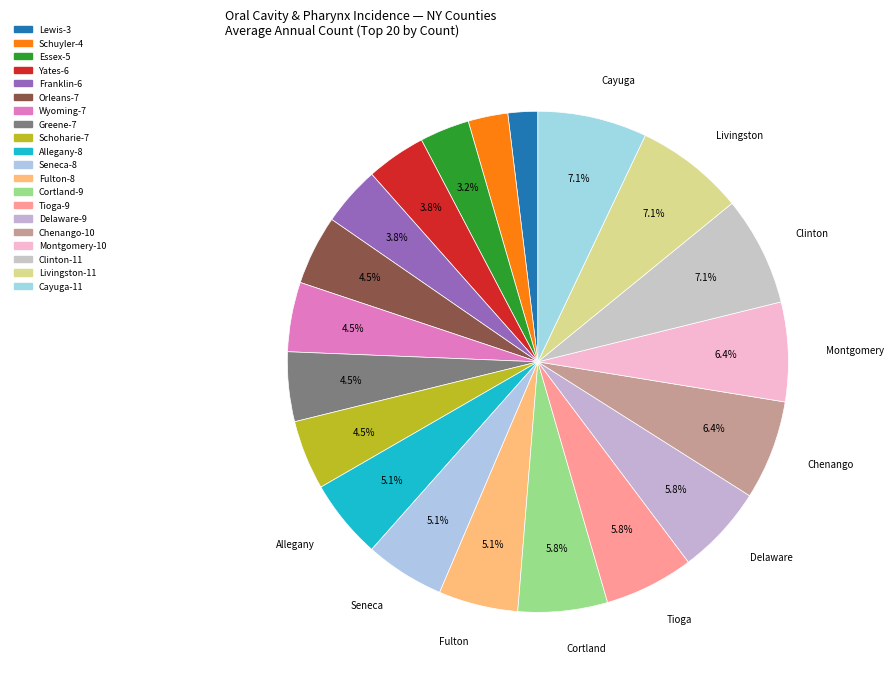

Which slice is the largest?

Clinton